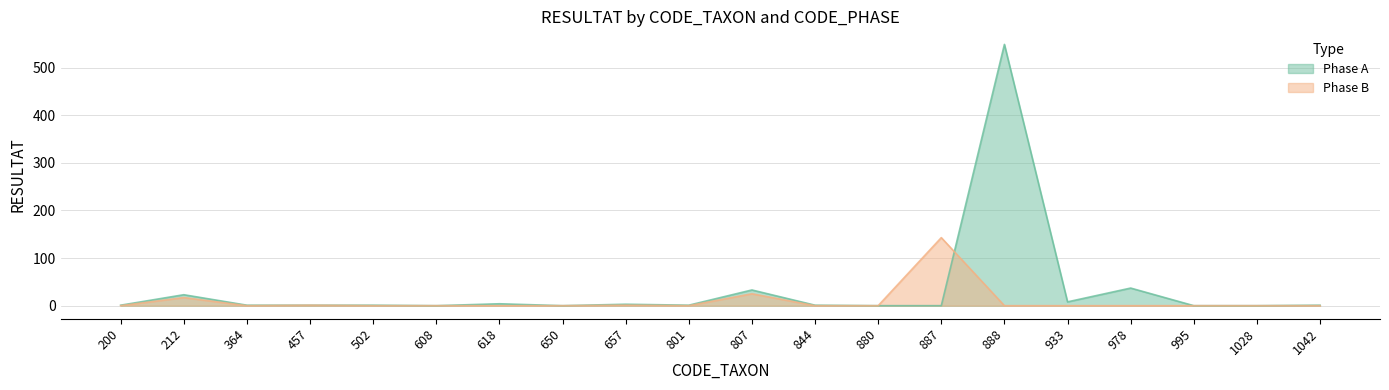

Reading left to right, transcribe all the data shown in this chart.

Phase A: 1	23	1	1	1	0	4	0	3	1	33	1	0	0	549	8	37	0	0	1
Phase B: 0	17	0	1	0	0	0	0	1	0	25	0	0	143	0	0	0	0	0	0